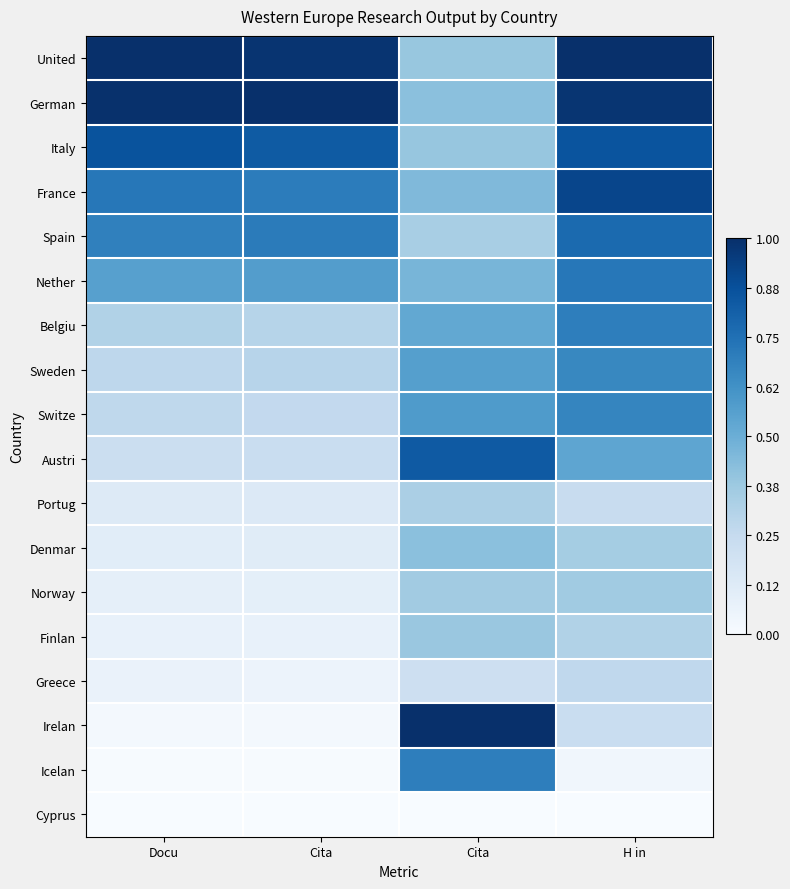

Reading left to right, what are all the values shown in this chart?

United: Docu=1.0	Cita=1.0	Cita=0.4	H in=1.0
German: Docu=1.0	Cita=1.0	Cita=0.4	H in=1.0
Italy: Docu=0.9	Cita=0.8	Cita=0.4	H in=0.9
France: Docu=0.7	Cita=0.7	Cita=0.4	H in=0.9
Spain: Docu=0.7	Cita=0.7	Cita=0.3	H in=0.8
Nether: Docu=0.6	Cita=0.6	Cita=0.5	H in=0.7
Belgiu: Docu=0.3	Cita=0.3	Cita=0.5	H in=0.7
Sweden: Docu=0.3	Cita=0.3	Cita=0.6	H in=0.7
Switze: Docu=0.3	Cita=0.3	Cita=0.6	H in=0.7
Austri: Docu=0.2	Cita=0.2	Cita=0.8	H in=0.5
Portug: Docu=0.1	Cita=0.1	Cita=0.3	H in=0.2
Denmar: Docu=0.1	Cita=0.1	Cita=0.4	H in=0.4
Norway: Docu=0.1	Cita=0.1	Cita=0.4	H in=0.4
Finlan: Docu=0.1	Cita=0.1	Cita=0.4	H in=0.3
Greece: Docu=0.1	Cita=0.1	Cita=0.2	H in=0.3
Irelan: Docu=0.0	Cita=0.0	Cita=1.0	H in=0.2
Icelan: Docu=0.0	Cita=0.0	Cita=0.7	H in=0.0
Cyprus: Docu=0.0	Cita=0.0	Cita=0.0	H in=0.0